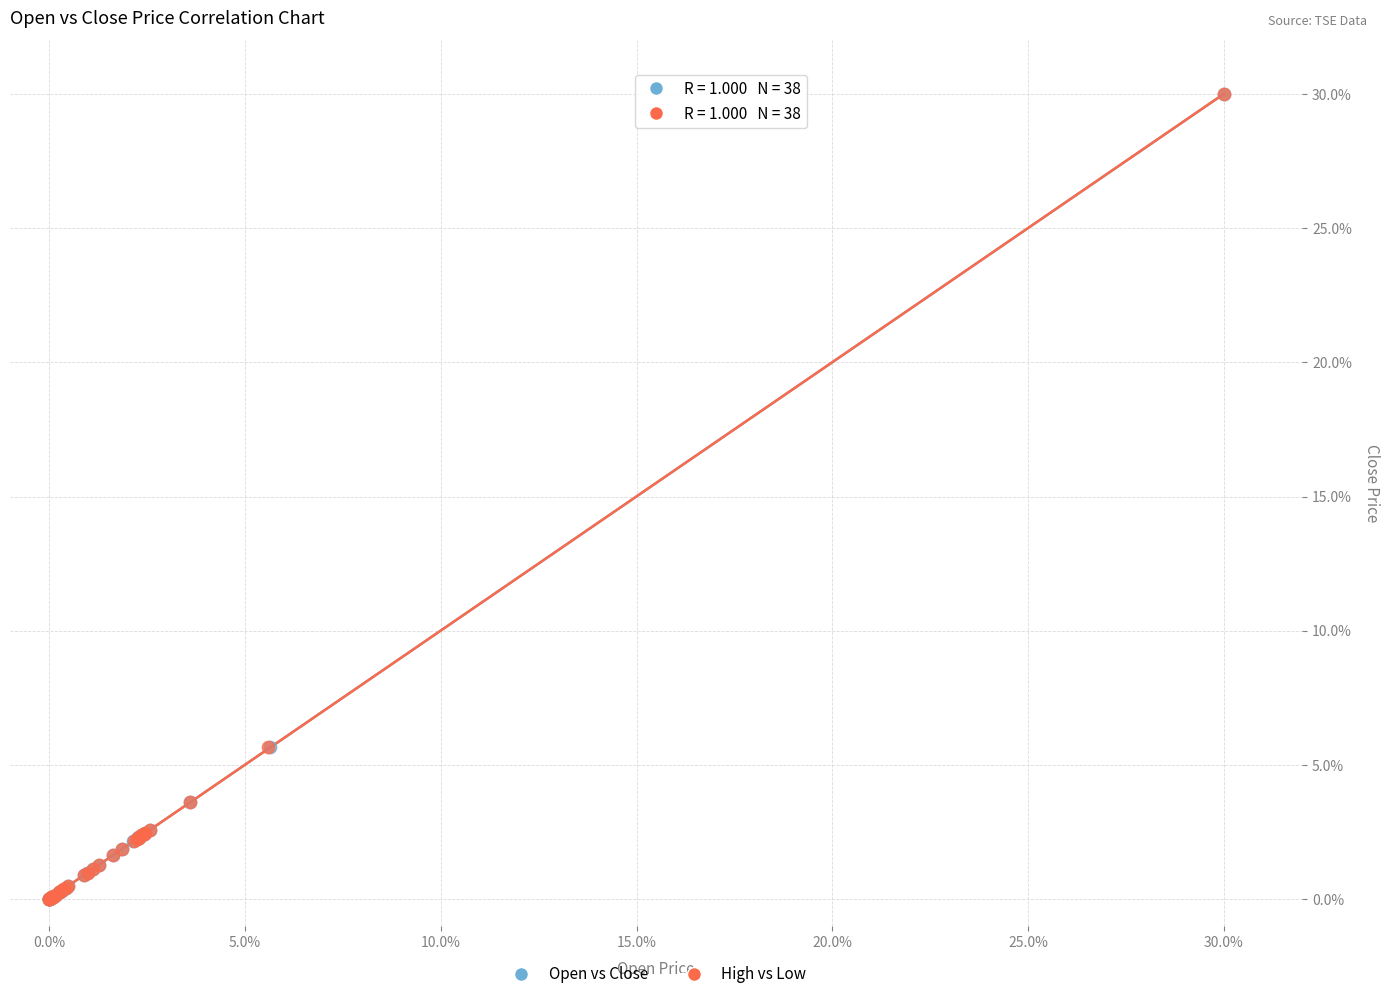

What are all the series names shown in the legend?

Open vs Close, High vs Low